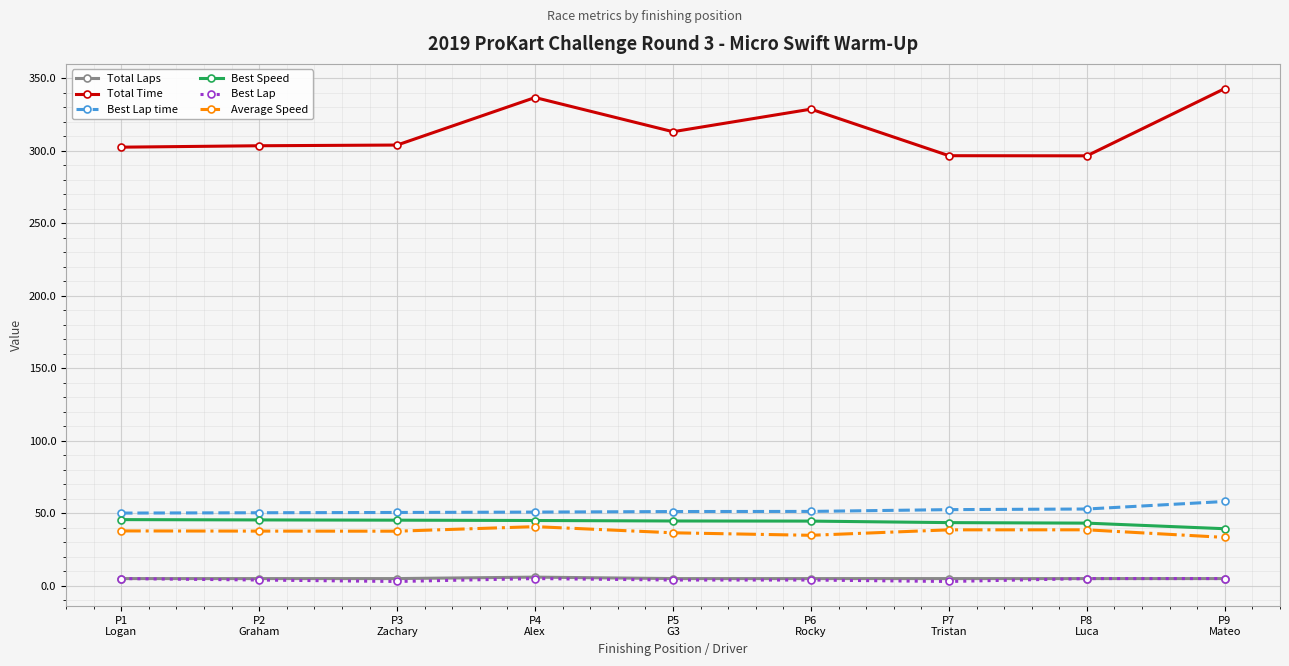

True or false: Average Speed and Total Time cross at least once.

False